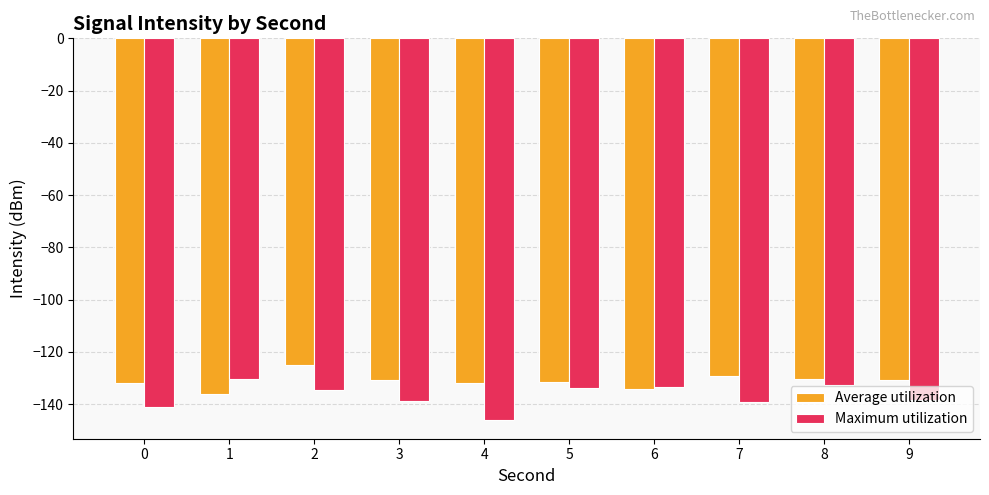

Count the number of data series in this chart.

2